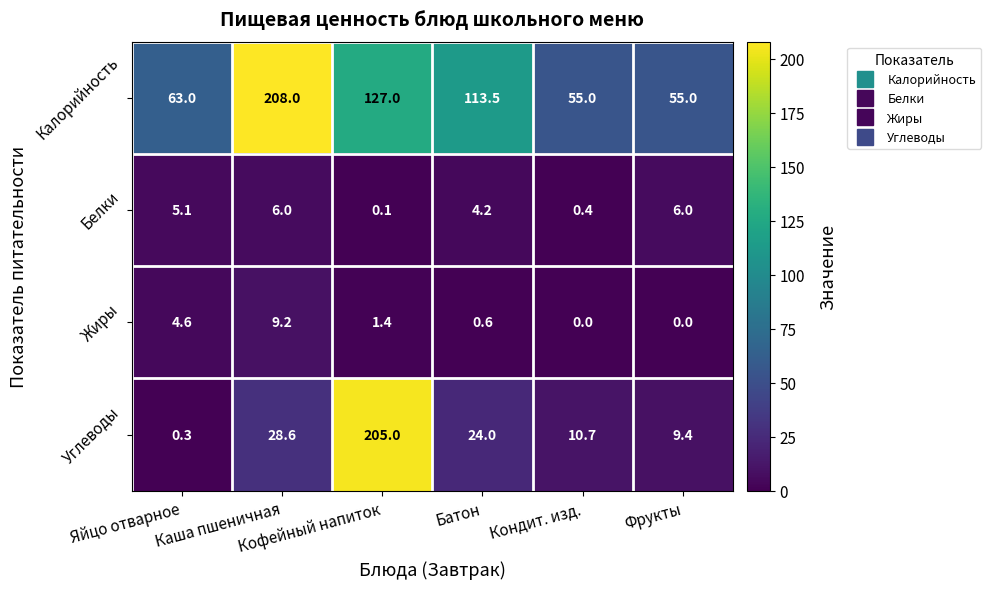

Which series has the widest spread of values?

Углеводы